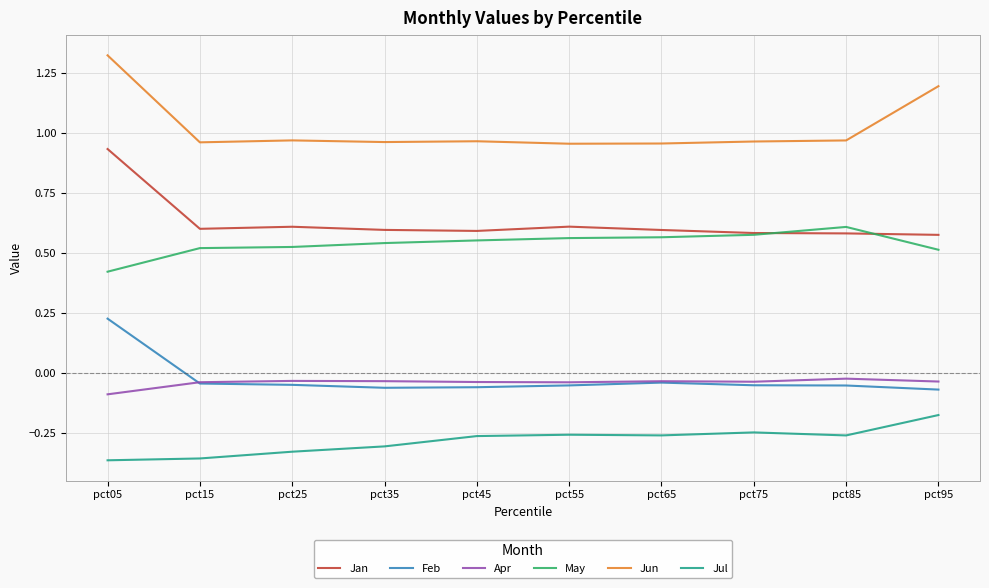

At which label is Jul closest to 0?

pct95